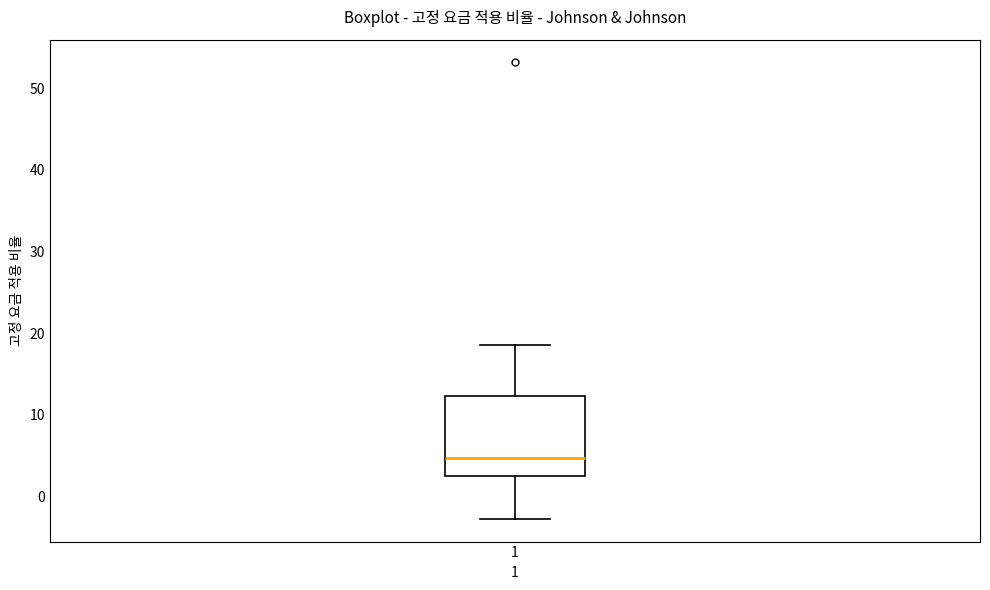

Transcribe this box plot: give where the median line is, the range the box spans, and where the two whiskers end, as read against the y-axis. The values are not printed on the chart, so give them approximately, as read against the axis.

median 5, box 2 to 12, whiskers -3 to 18